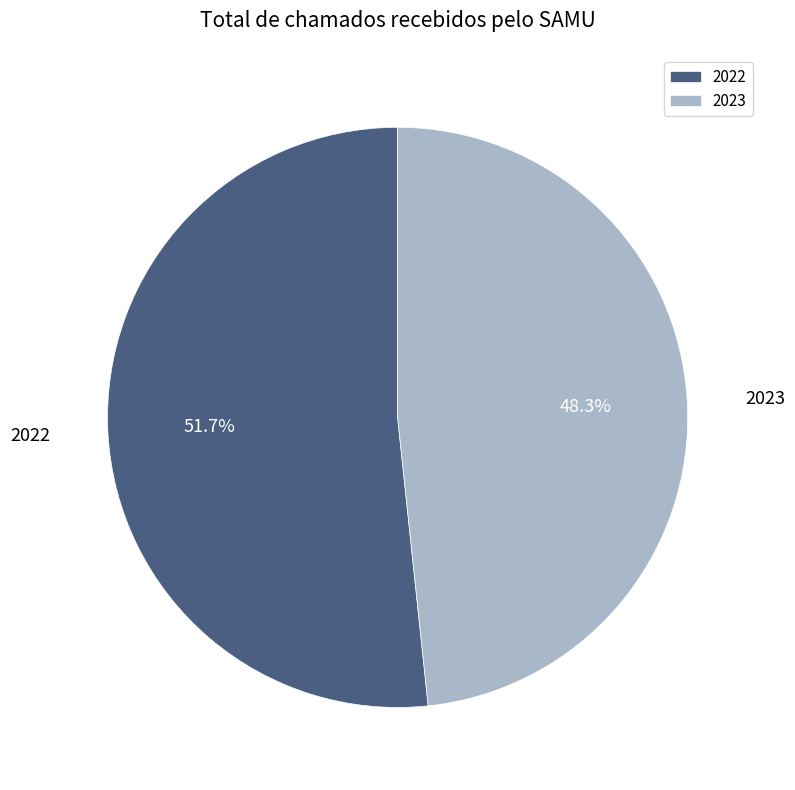

What percentage is the 2022 slice, to the nearest percent?

52%